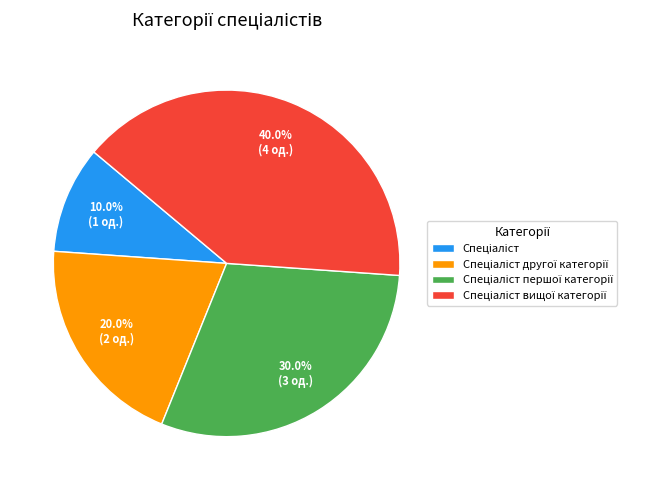

Does any single category account for the majority?

No